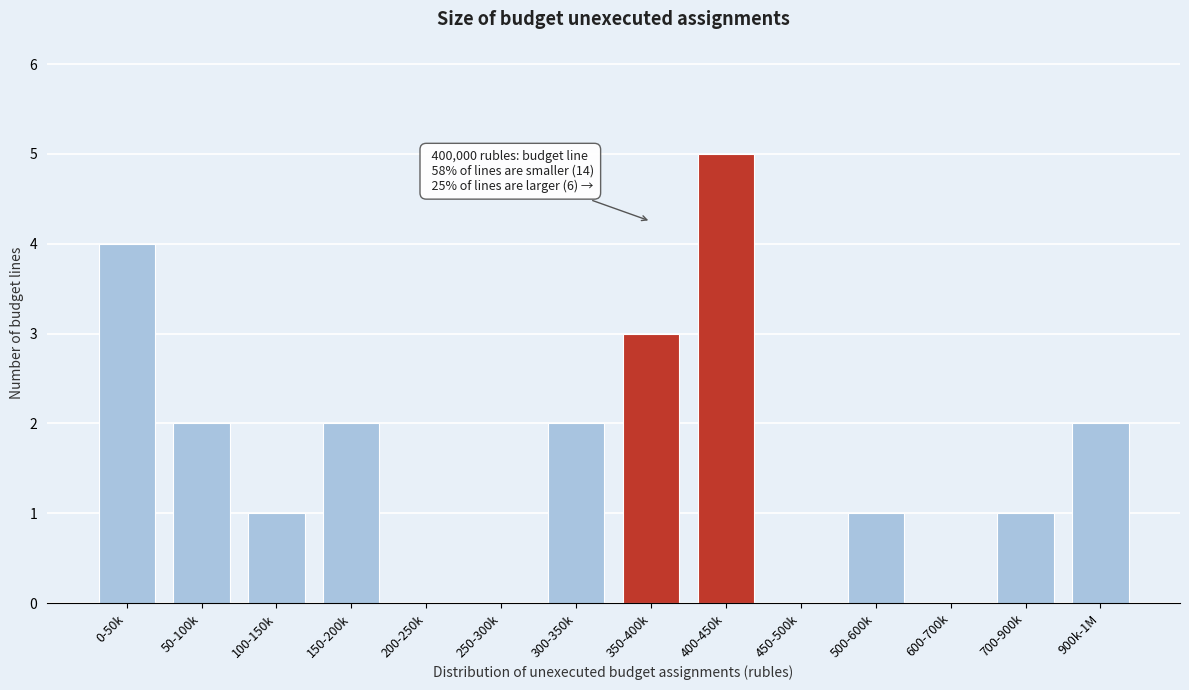

Reading left to right, what are all the values shown in this chart?

0-50k=4	50-100k=2	100-150k=1	150-200k=2	200-250k=0	250-300k=0	300-350k=2	350-400k=3	400-450k=5	450-500k=0	500-600k=1	600-700k=0	700-900k=1	900k-1M=2